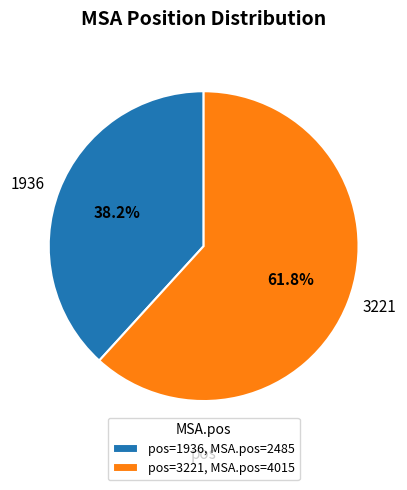

Rank the categories by value from lowest to highest.

1936, 3221